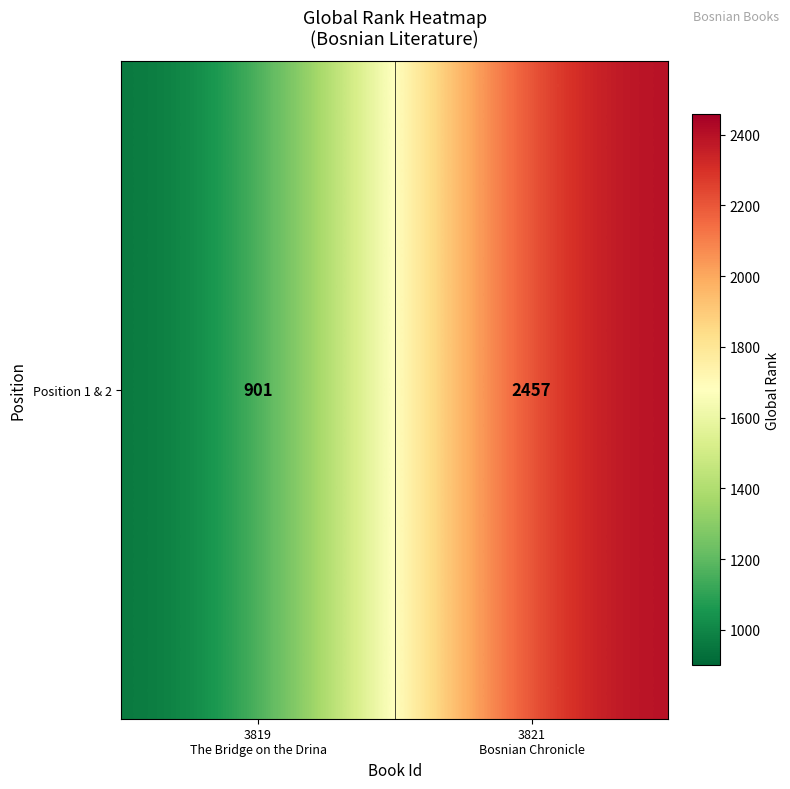

How many data points does each series have?

2